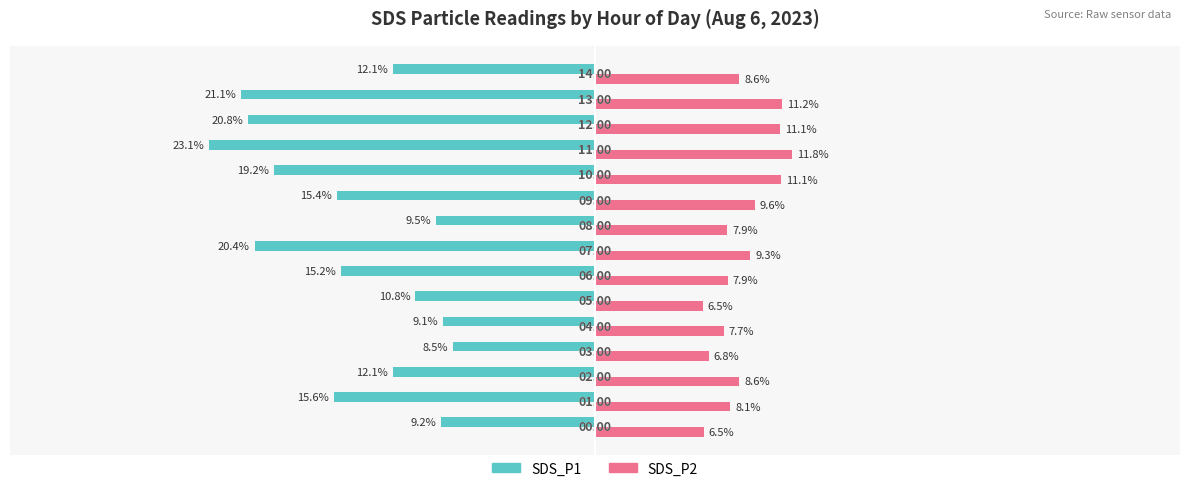

Which series has the largest total across all categories?

SDS_P2